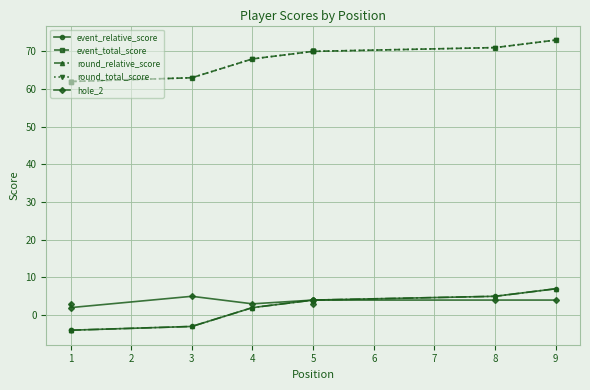

What is the difference between the round_total_score values at 7 and 6?

1